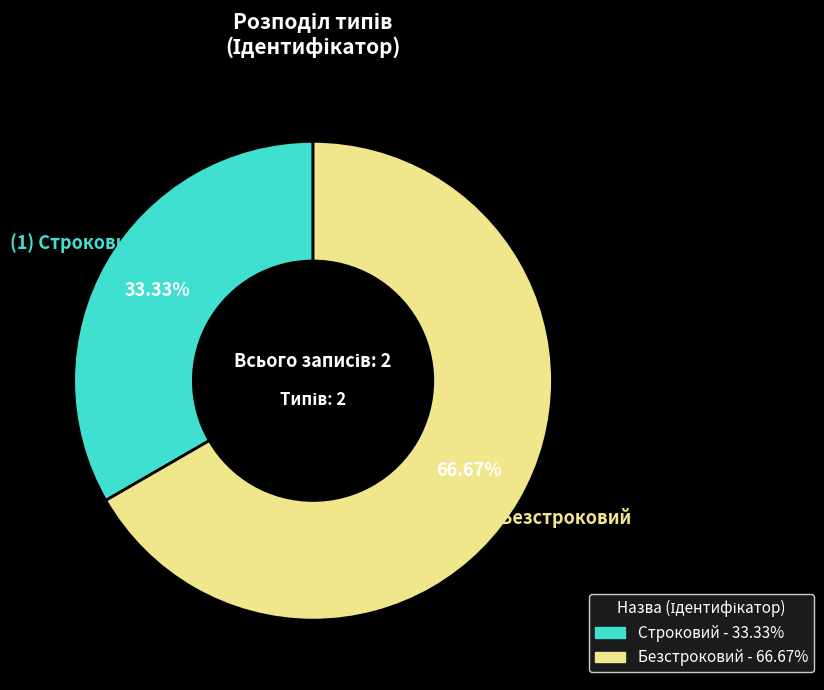

Is there a majority slice in this chart?

Yes